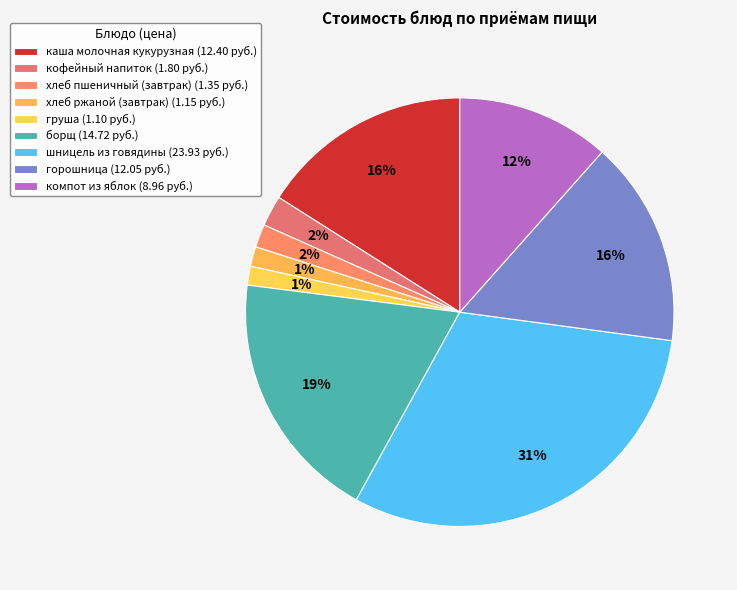

How many segments does this pie chart have?

9